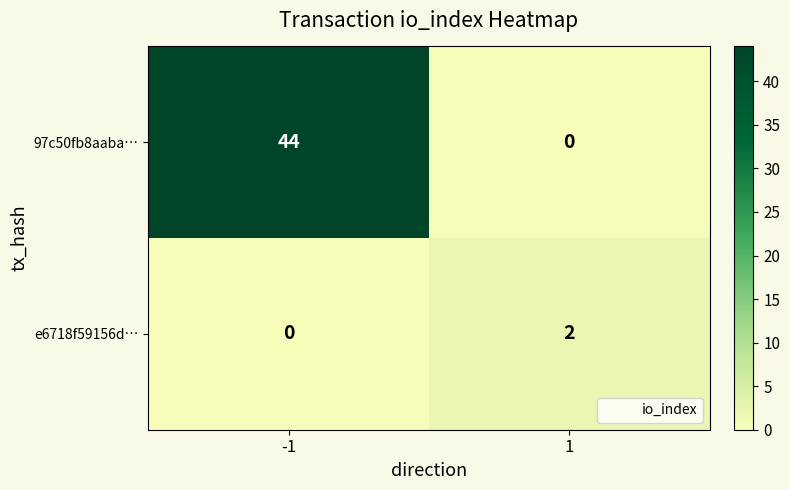

True or false: e6718f59156d… has a value of 2 at 1.

True